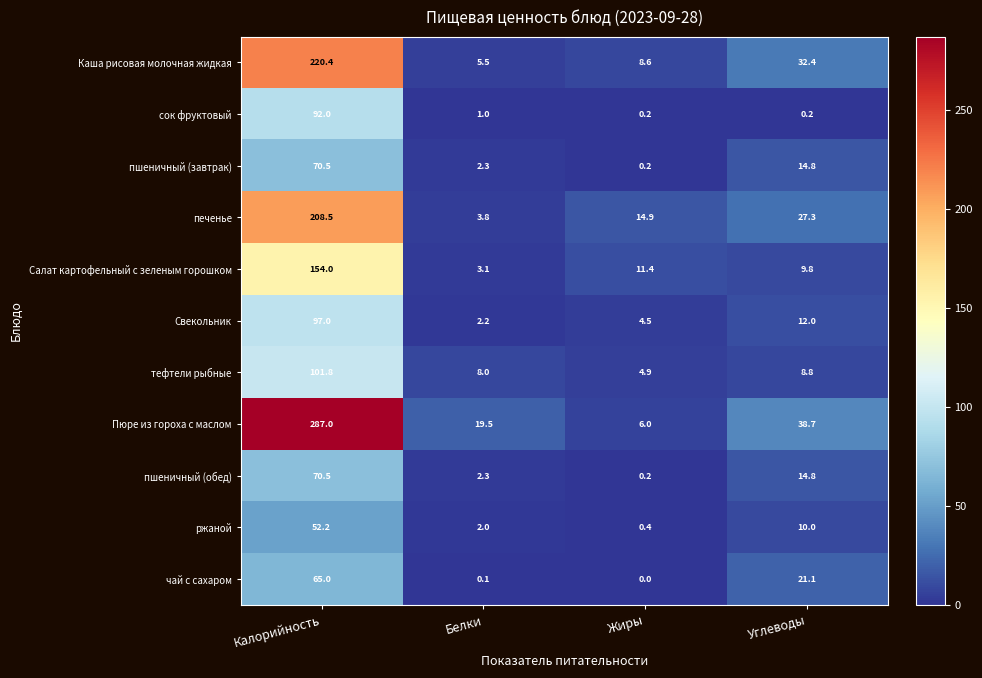

True or false: Свекольник has a value of 97.0 at Калорийность.

True